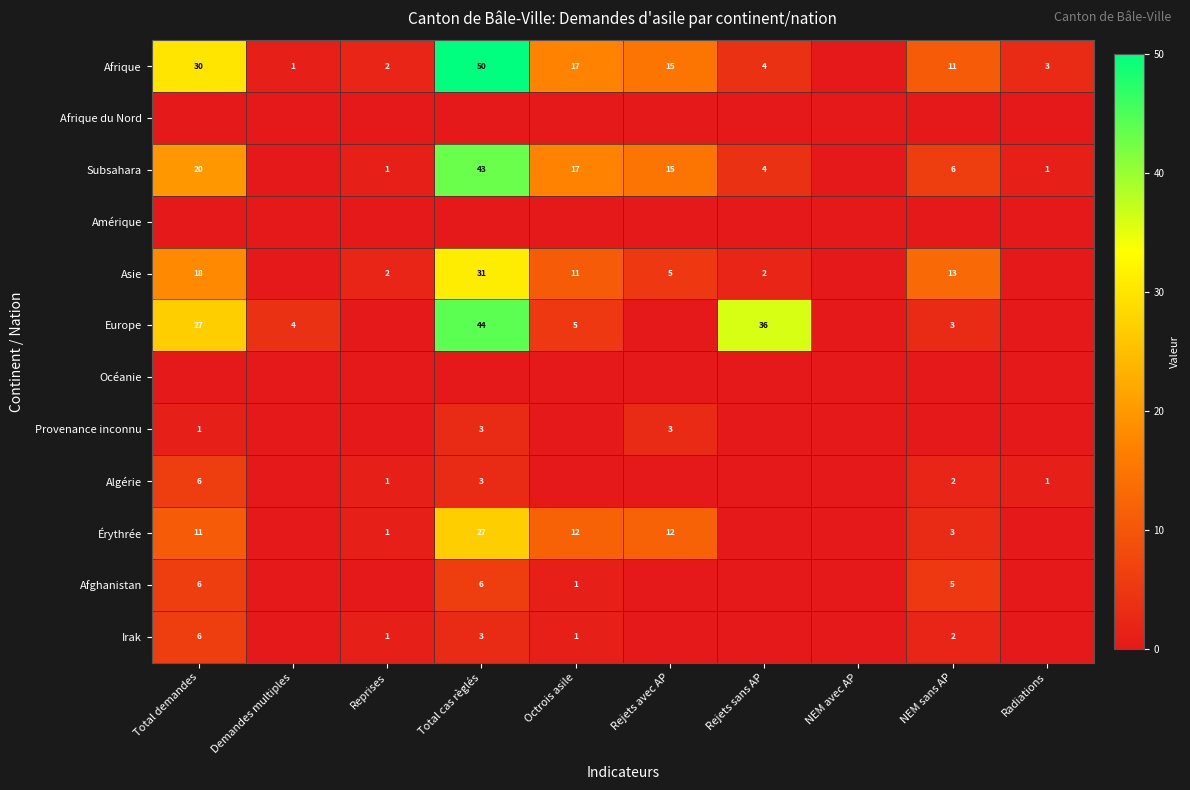

Is it true that Europe equals 2 at Octrois asile?

False